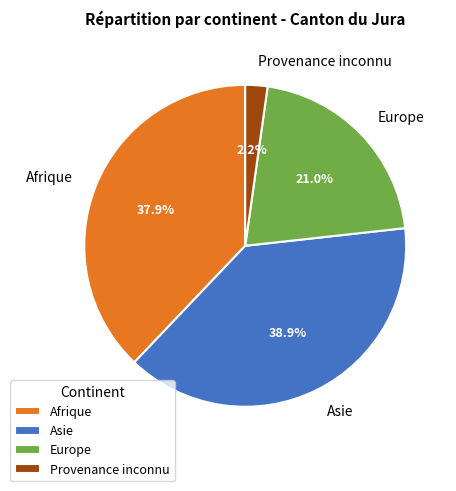

To the nearest percent, what portion does Afrique represent?

38%